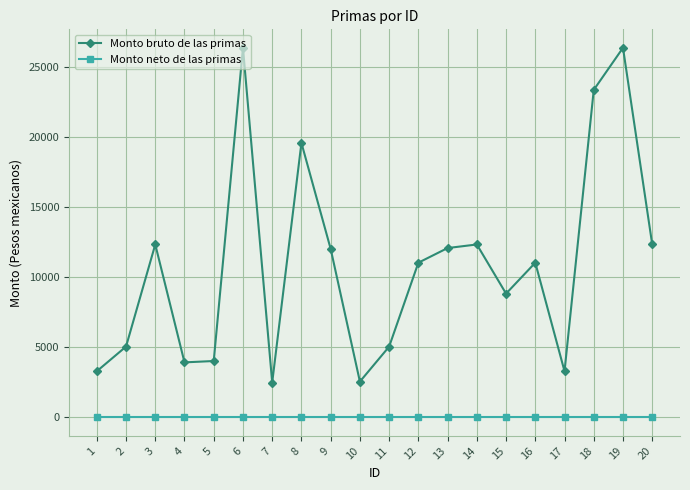

Rank the series by their maximum value, from highest to lowest.

Monto bruto de las primas, Monto neto de las primas